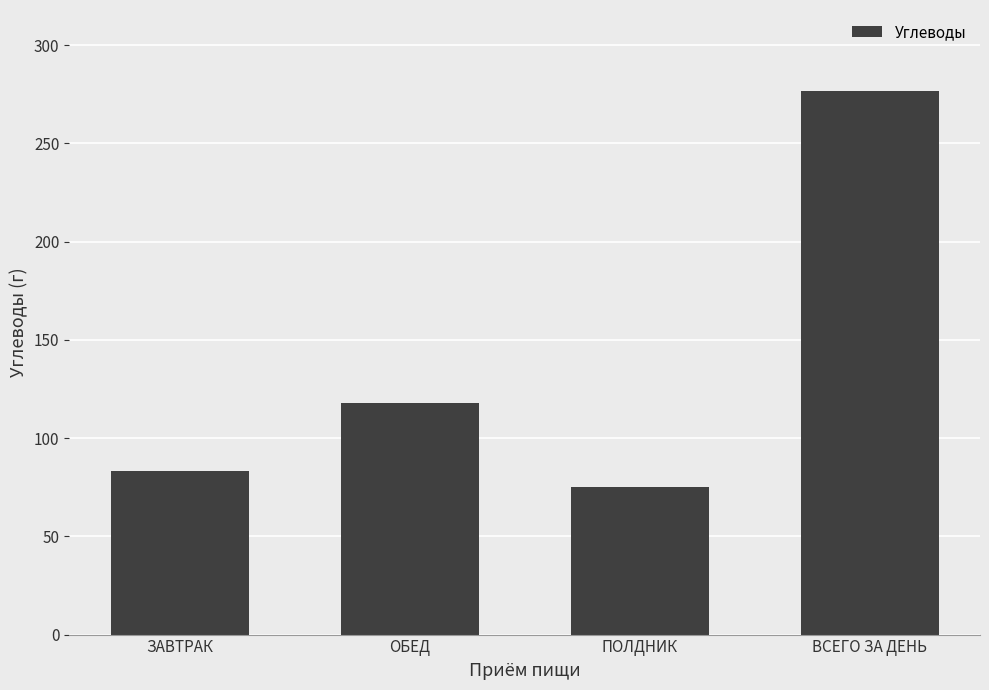

At which category does the chart reach its peak across all series?

ВСЕГО ЗА ДЕНЬ